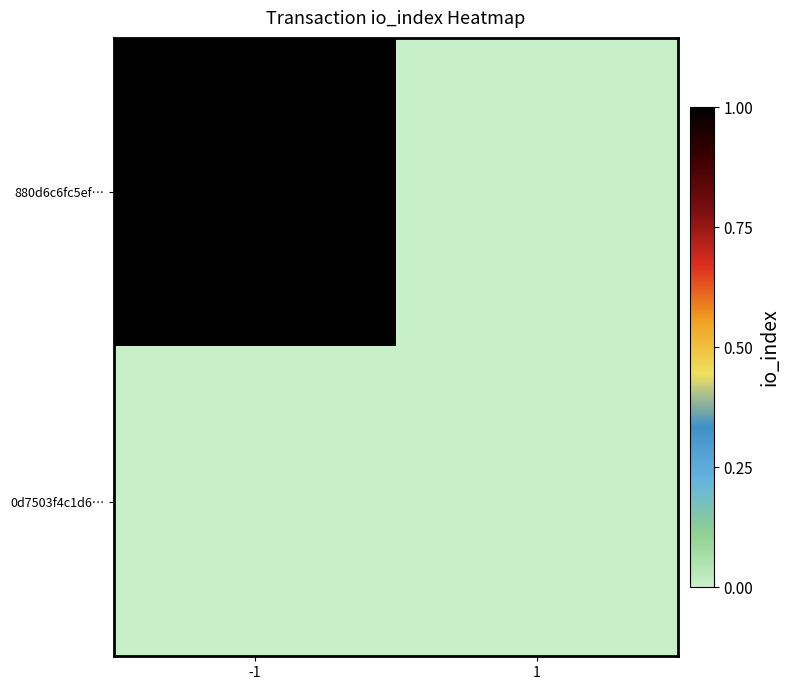

Which series changed the most between -1 and 1?

880d6c6fc5ef…